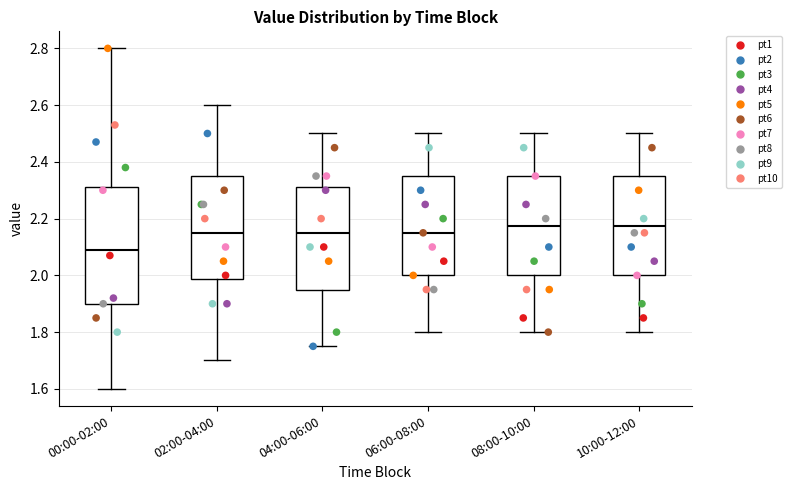

Reading left to right, read every box against the y-axis: the position of its median line, the range the box covers, and the ends of its whiskers. The values are not printed on the chart, so give them approximately, as read against the axis.

00:00-02:00: median 2.10, box 1.90 to 2.32, whiskers 1.60 to 2.80
02:00-04:00: median 2.16, box 1.98 to 2.36, whiskers 1.70 to 2.60
04:00-06:00: median 2.16, box 1.96 to 2.32, whiskers 1.76 to 2.50
06:00-08:00: median 2.16, box 2.00 to 2.36, whiskers 1.80 to 2.50
08:00-10:00: median 2.18, box 2.00 to 2.36, whiskers 1.80 to 2.50
10:00-12:00: median 2.18, box 2.00 to 2.36, whiskers 1.80 to 2.50